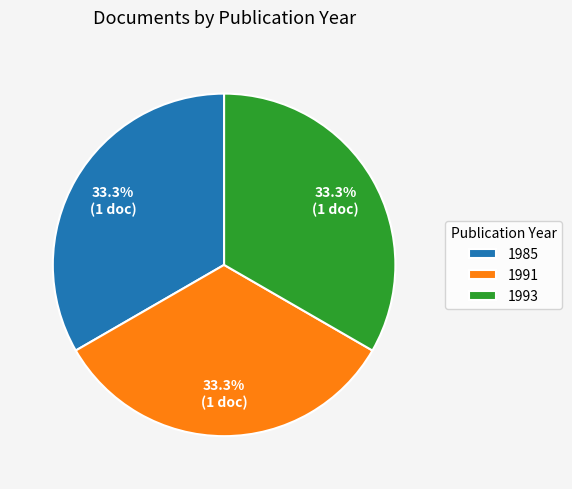

To the nearest percent, what percentage of the pie is 1993?

33%